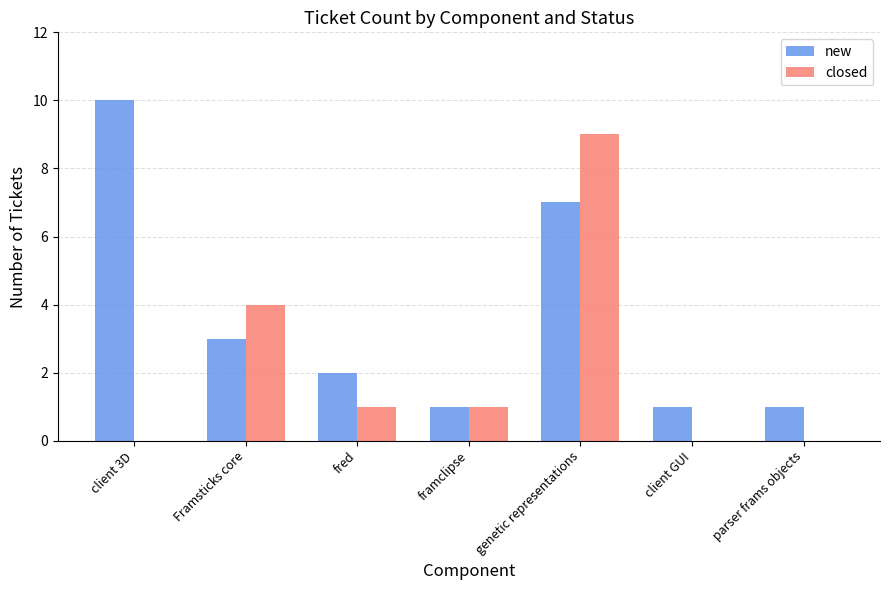

Between genetic representations and client GUI, which series saw the biggest shift?

closed